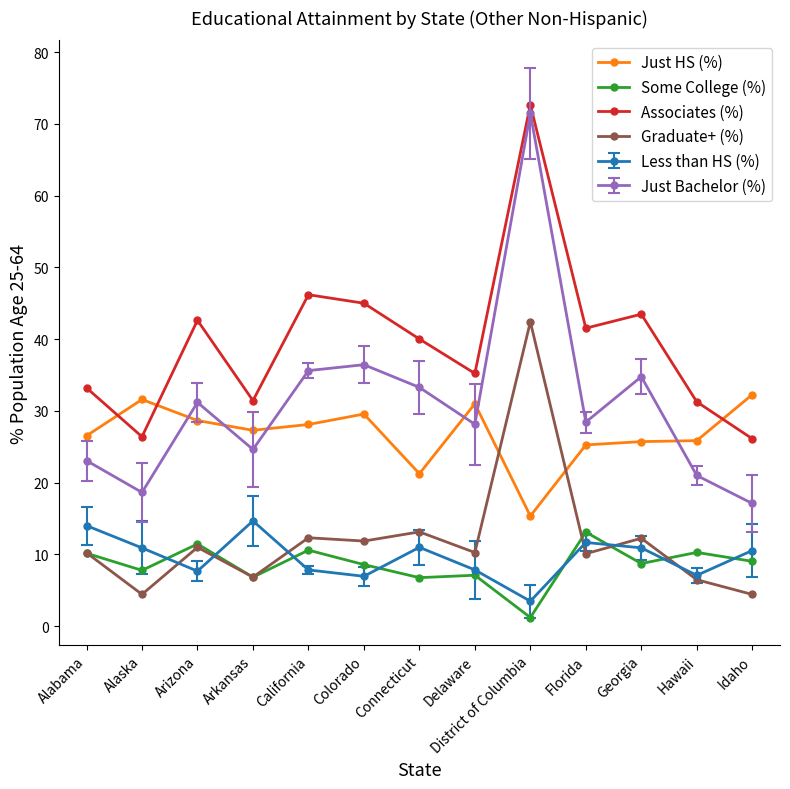

What is the spread (max minus min) of values at Alaska?

27.2